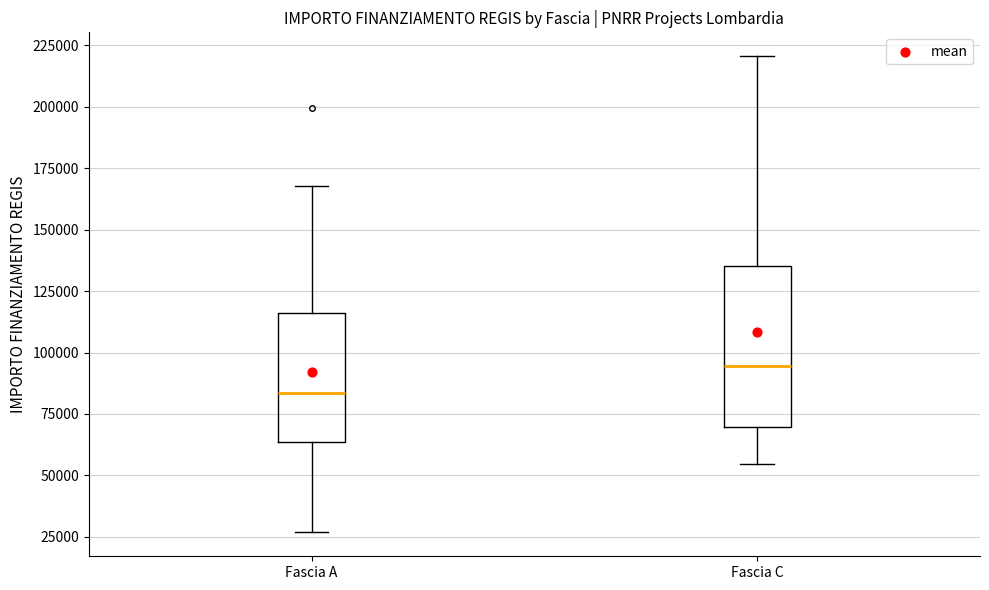

Which box has the lowest median line?

Fascia A